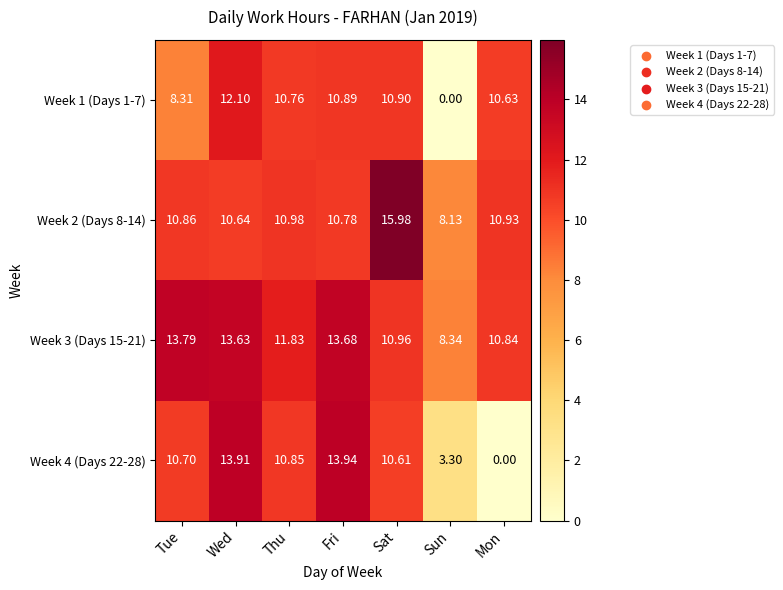

Rank the categories by Week 3 (Days 15-21) value from highest to lowest.

Tue, Fri, Wed, Thu, Sat, Mon, Sun